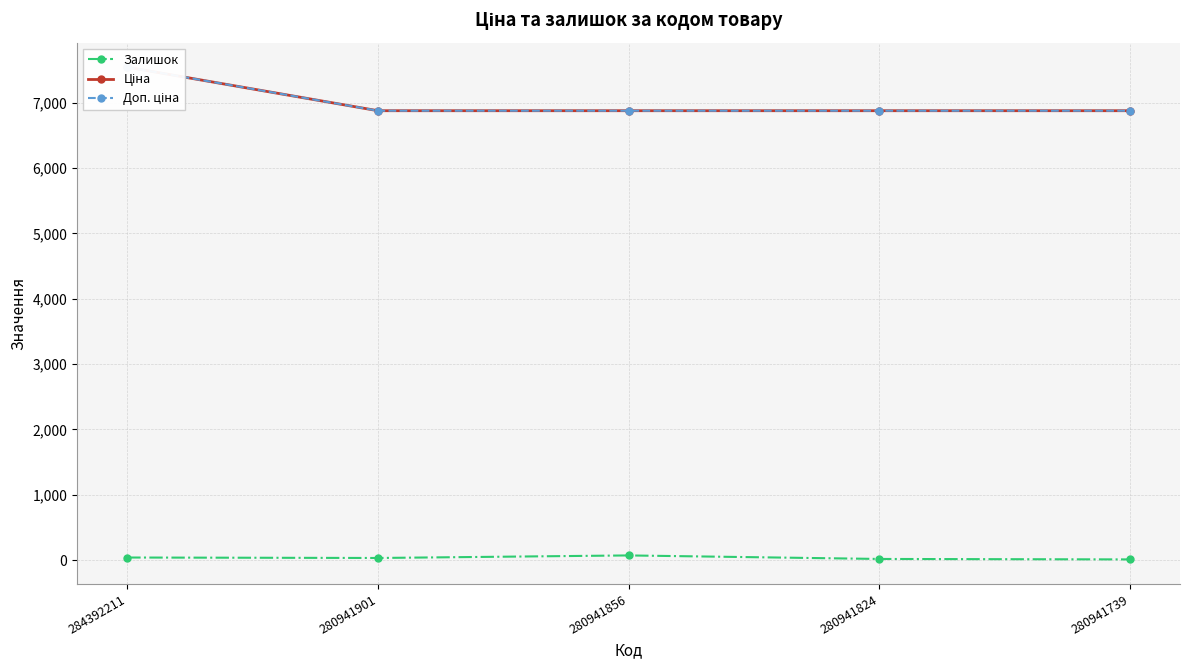

Reading left to right, what are all the values shown in this chart?

Залишок: 39.0	32.0	71.0	17.0	10.0
Ціна: 7545.9	6879.5	6879.5	6879.5	6879.5
Доп. ціна: 7545.9	6879.5	6879.5	6879.5	6879.5